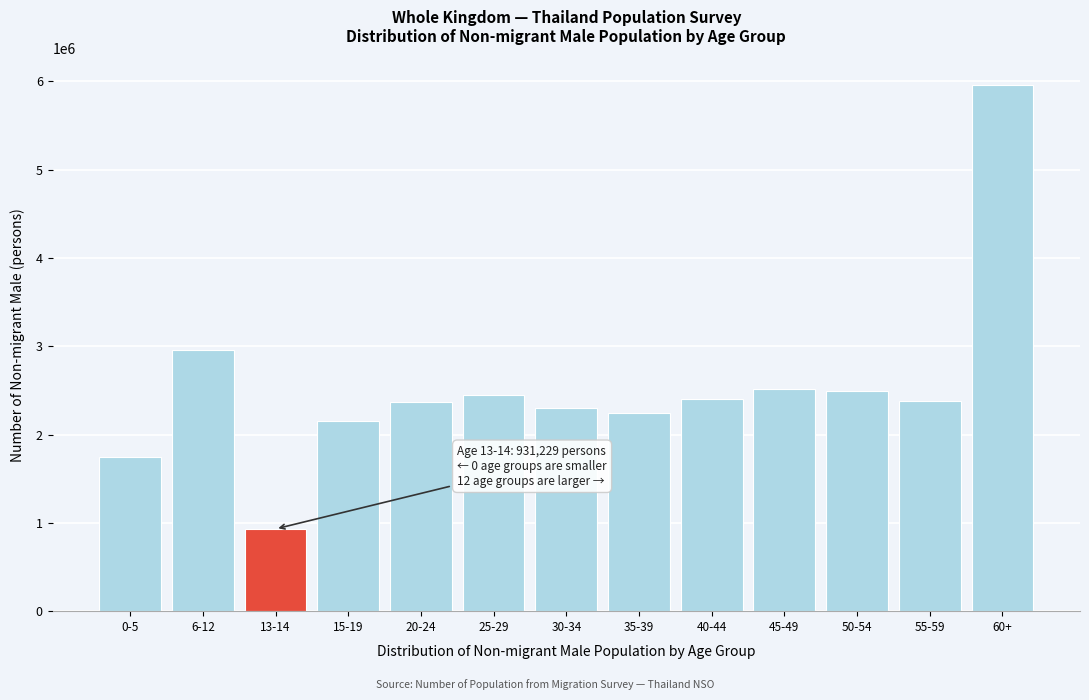

What is the difference between the maximum and minimum values?

5030936